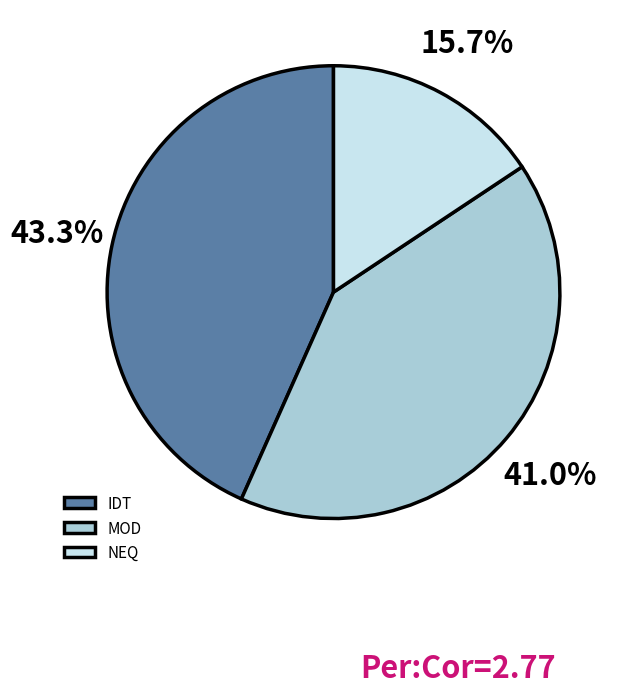

Rank the categories by value from highest to lowest.

IDT, MOD, NEQ